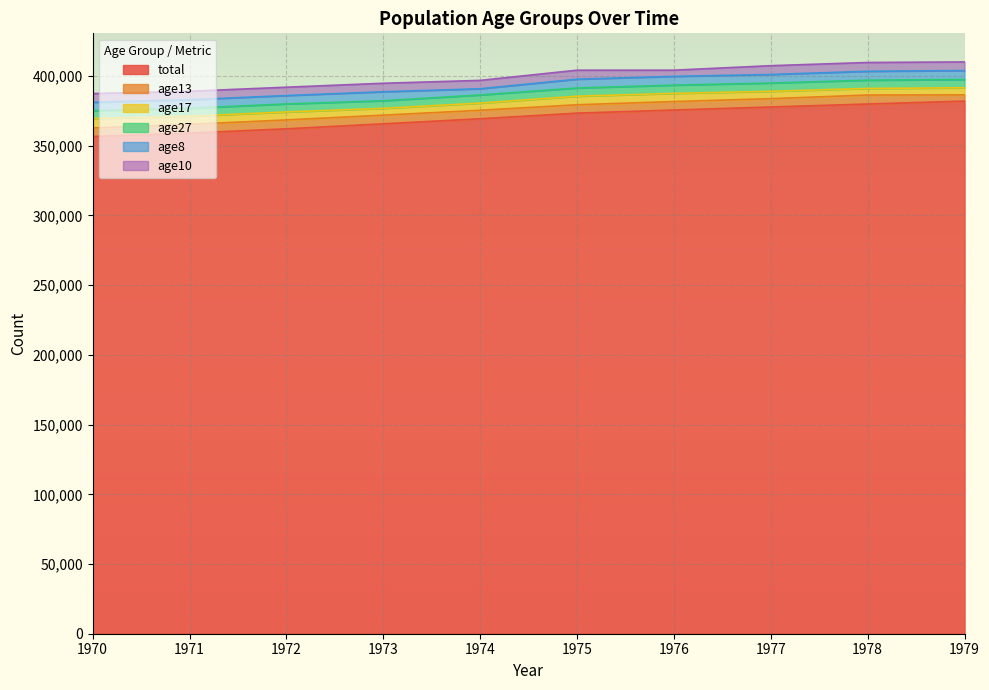

How many lines are shown in the chart?

6